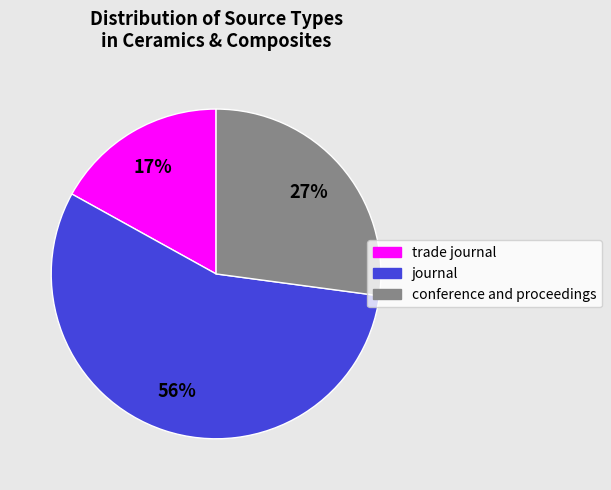

Which category has the smallest portion of the pie?

trade journal